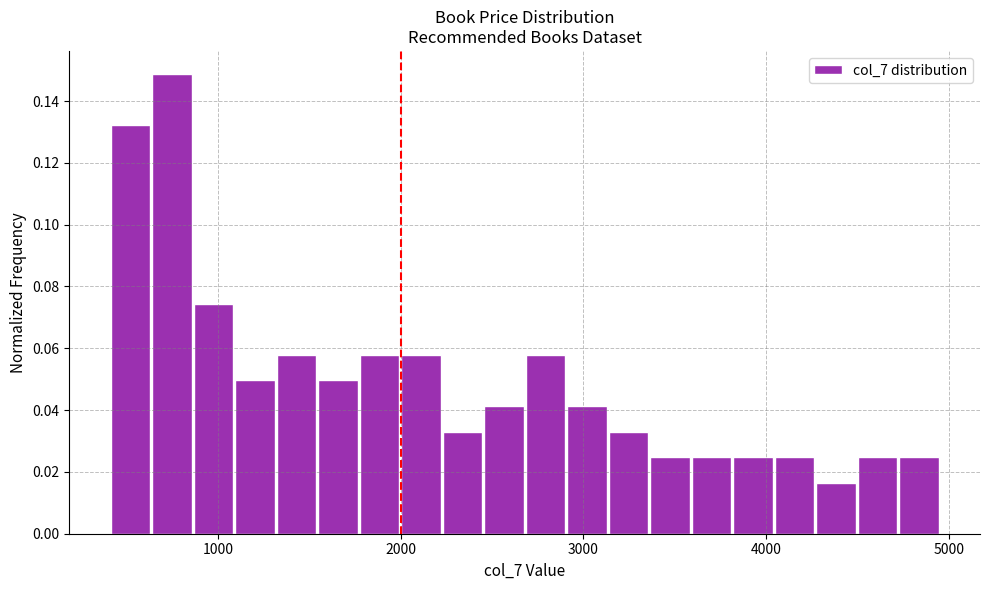

Around what value on the x-axis is the tallest bar? Give the approximate position of its centre, as read against the axis.

700